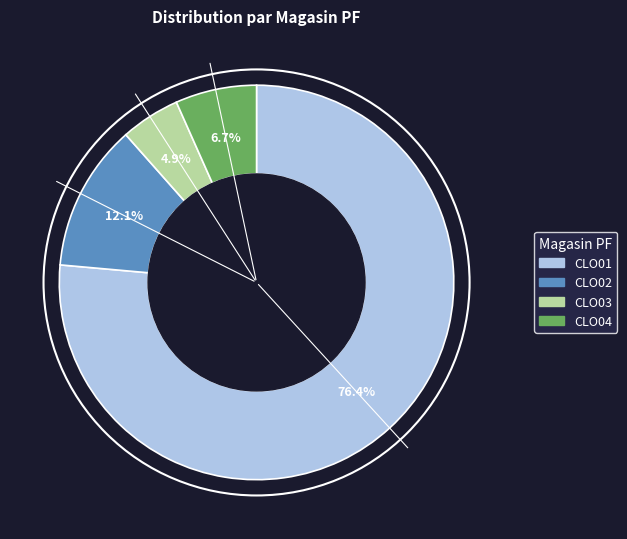

Which slice is the smallest?

CLO03